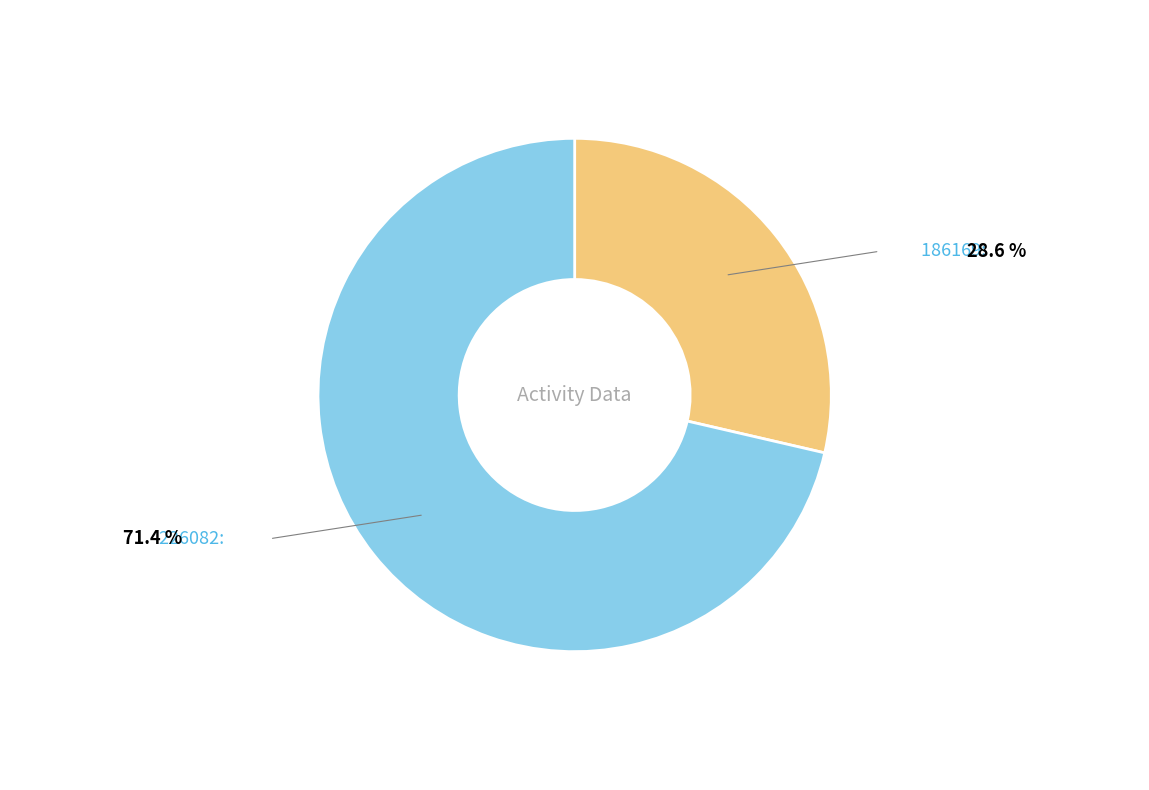

Is there a majority slice in this chart?

Yes